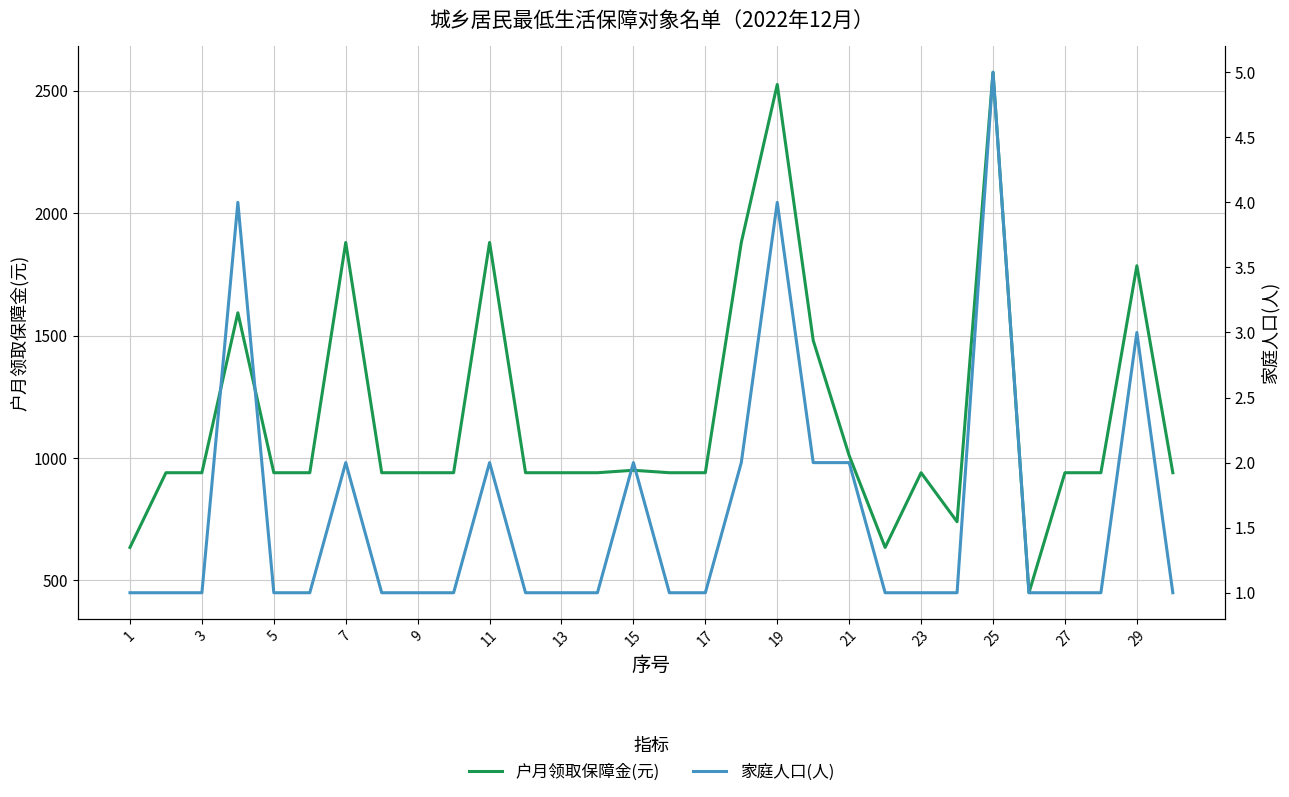

Read the 户月领取保障金(元) value at 21.

1010